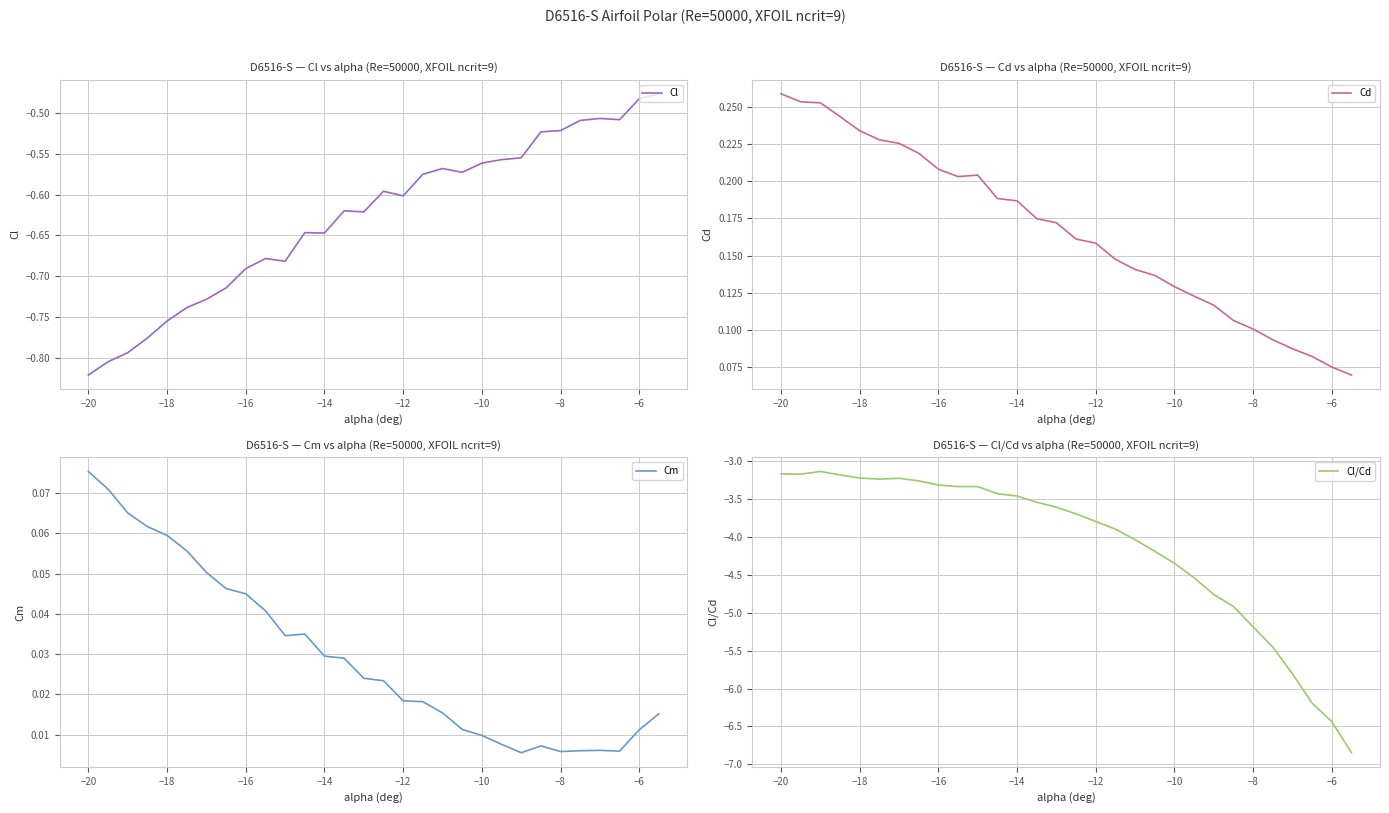

Which category has the lowest value in the Cl series?

−20